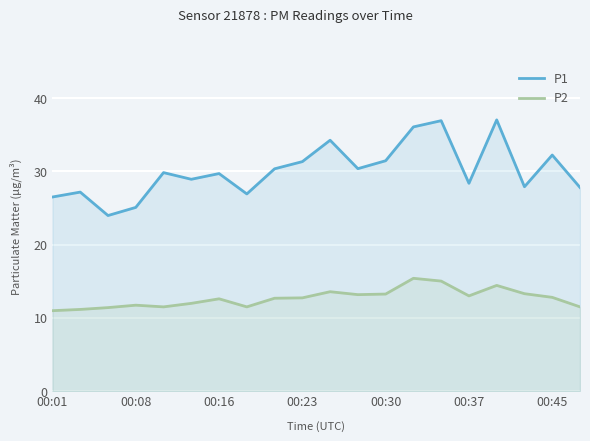

Rank the series by their average value, from highest to lowest.

P1, P2